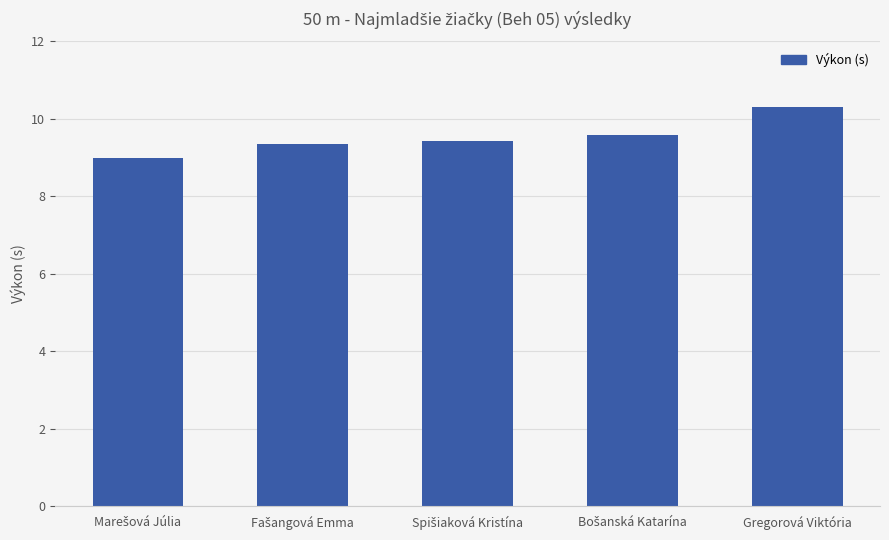

Reading left to right, what are all the values shown in this chart?

9.0	9.3	9.4	9.6	10.3